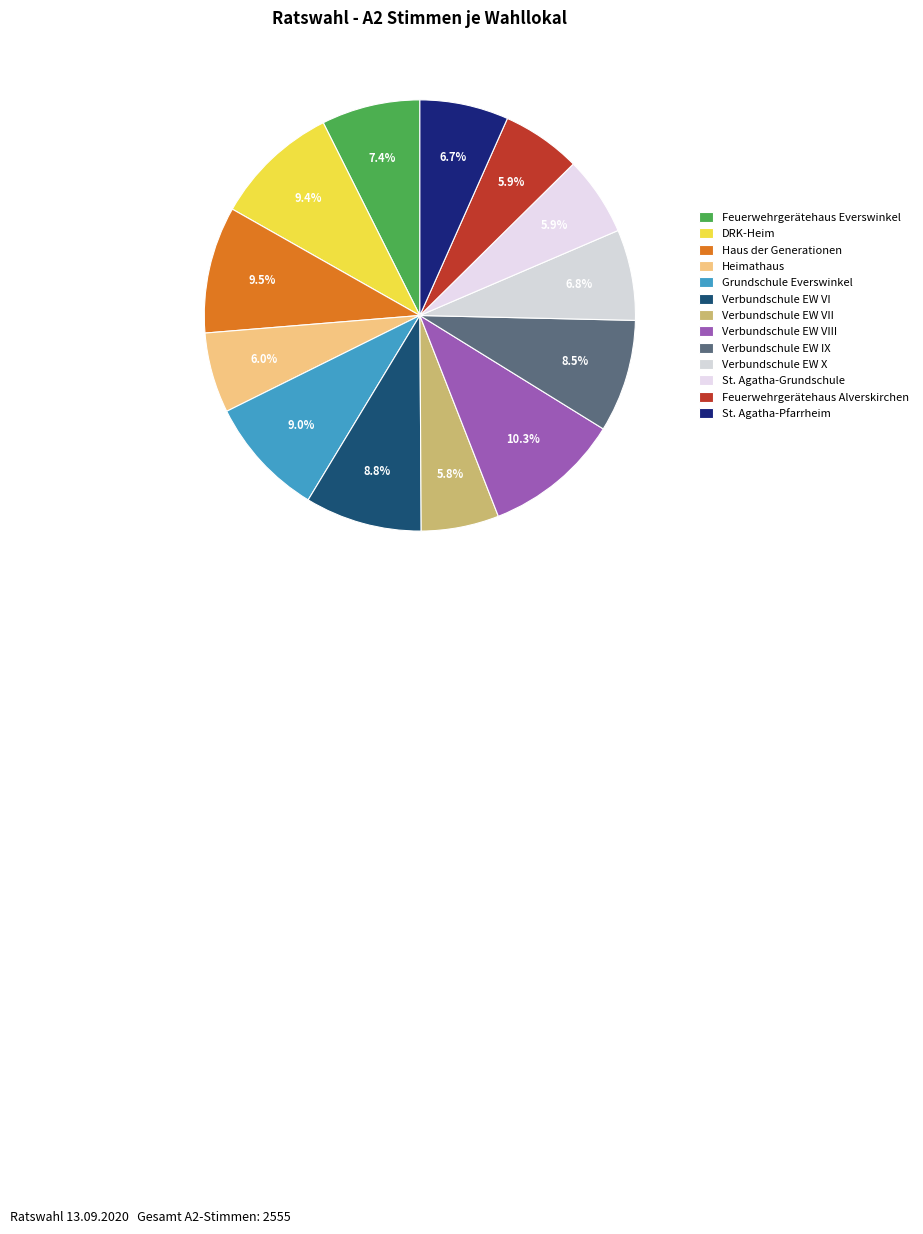

To the nearest percent, what portion does Heimathaus represent?

6%